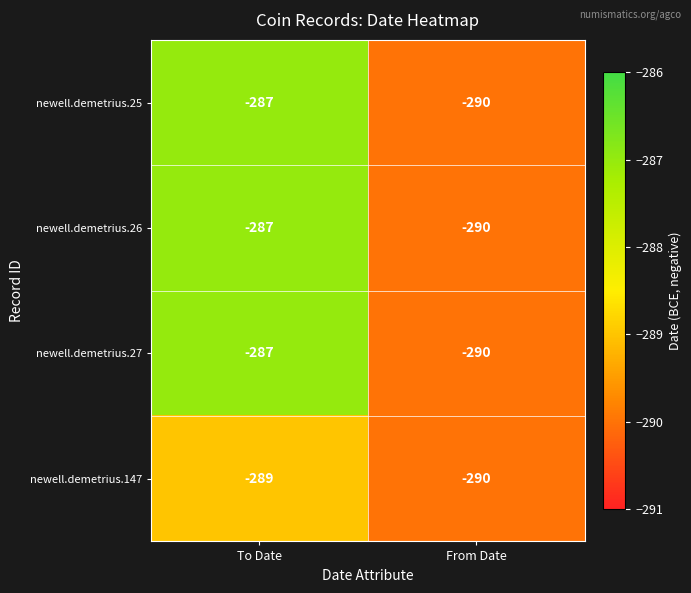

Reading right to left, list all the values displayed in this chart.

newell.demetrius.25: From Date=-290	To Date=-287
newell.demetrius.26: From Date=-290	To Date=-287
newell.demetrius.27: From Date=-290	To Date=-287
newell.demetrius.147: From Date=-290	To Date=-289